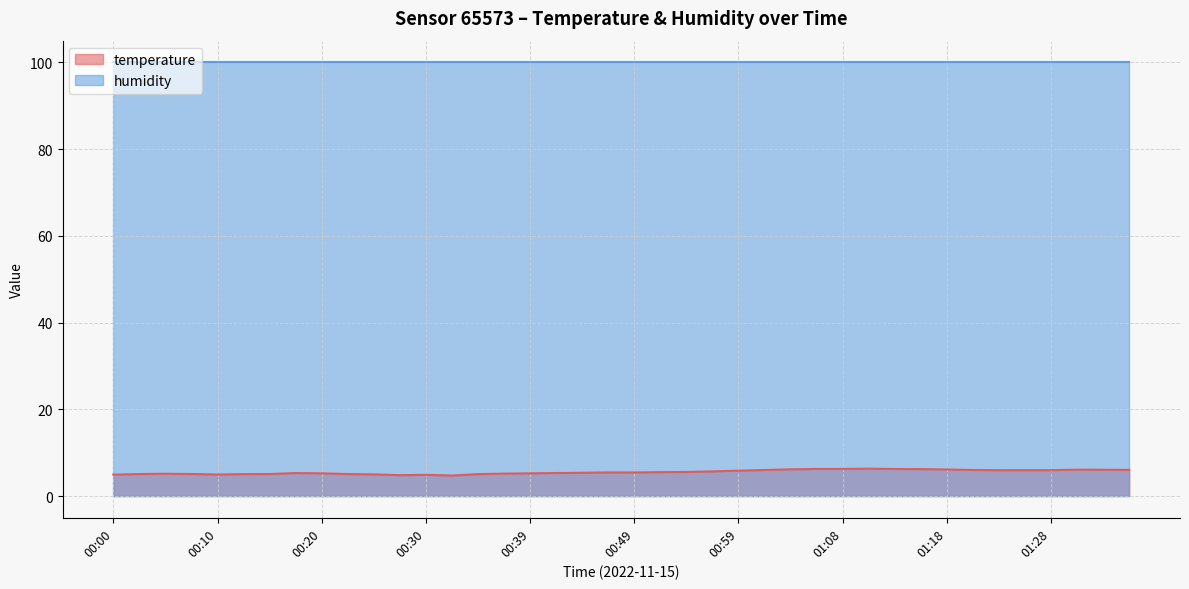

How many interior local valleys (lower than both neighbors) does the data have?

5